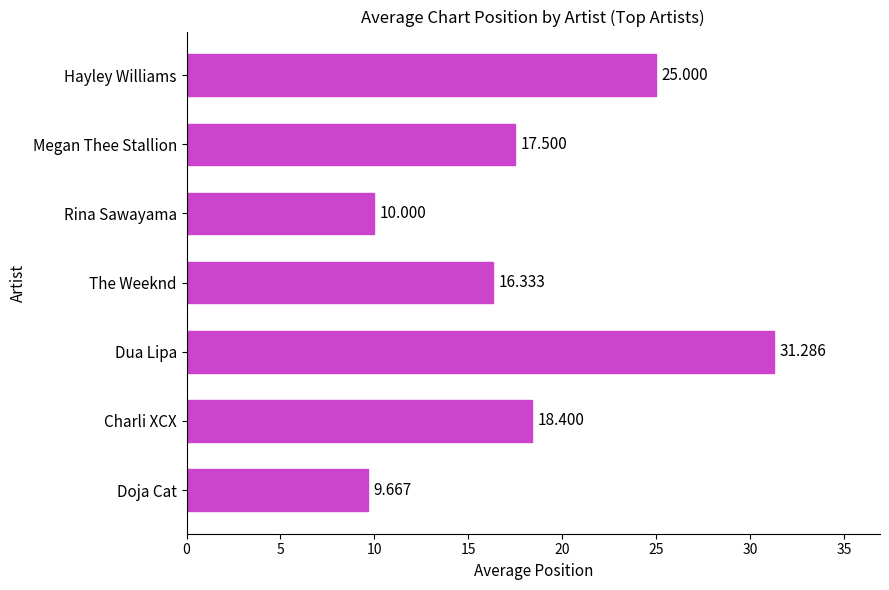

Between Doja Cat and Megan Thee Stallion, which is larger?

Megan Thee Stallion